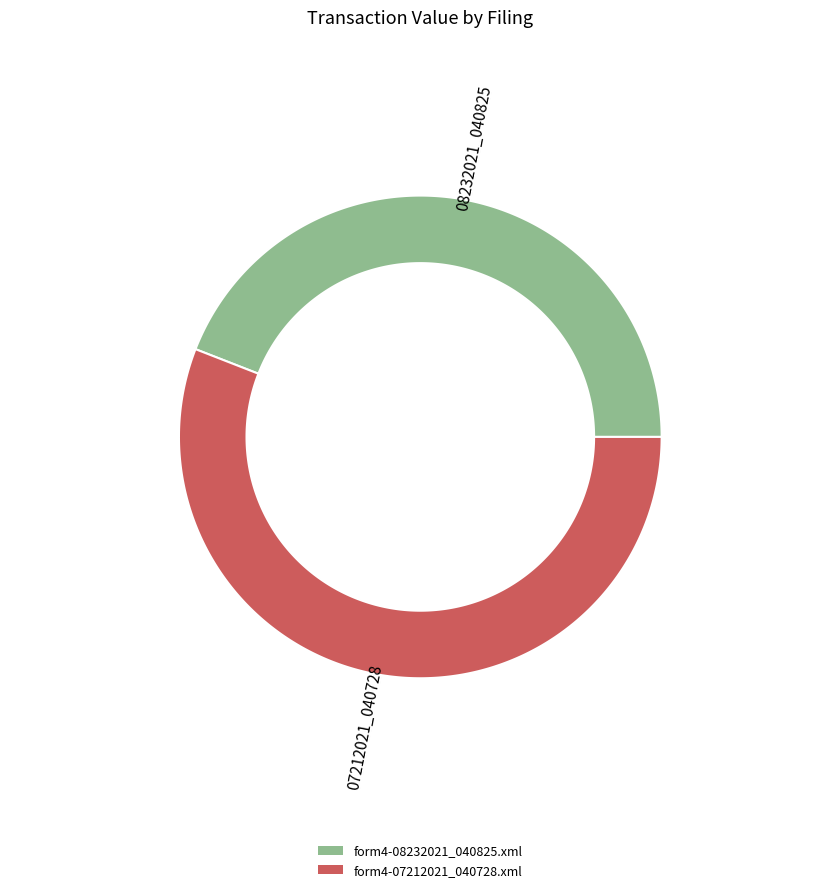

What percentage do form4-08232021_040825.xml and form4-07212021_040728.xml together represent?

100.0%